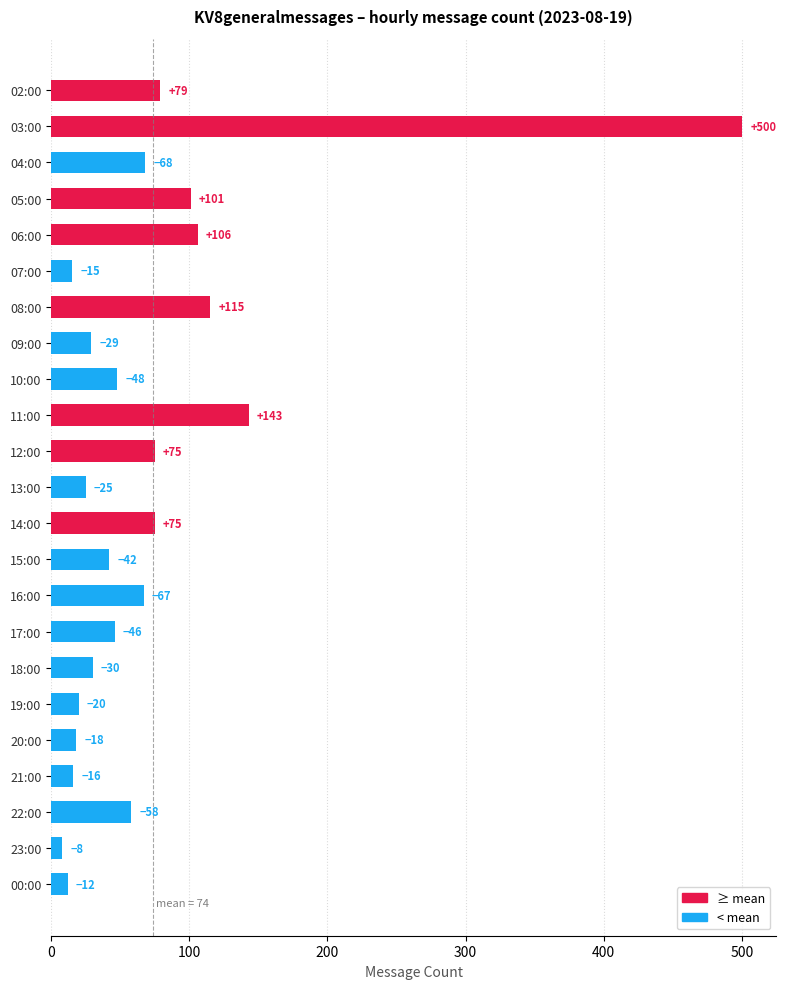

What is the greatest value displayed?

500